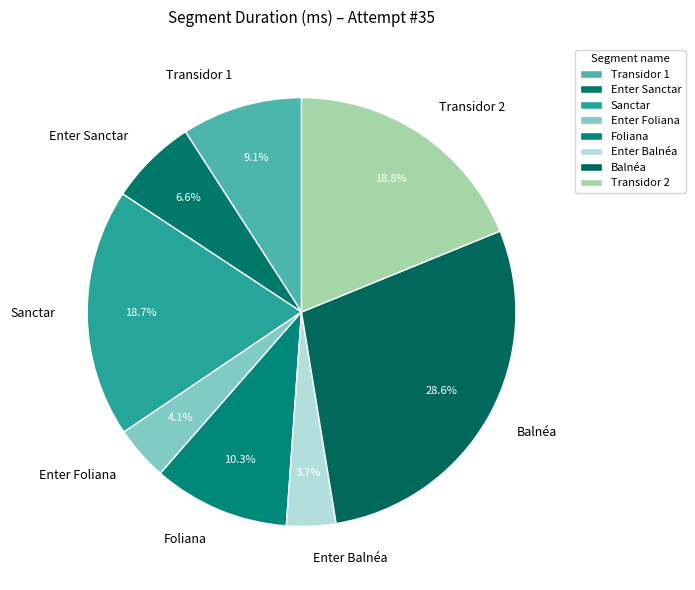

Which category has the biggest portion of the pie?

Balnéa